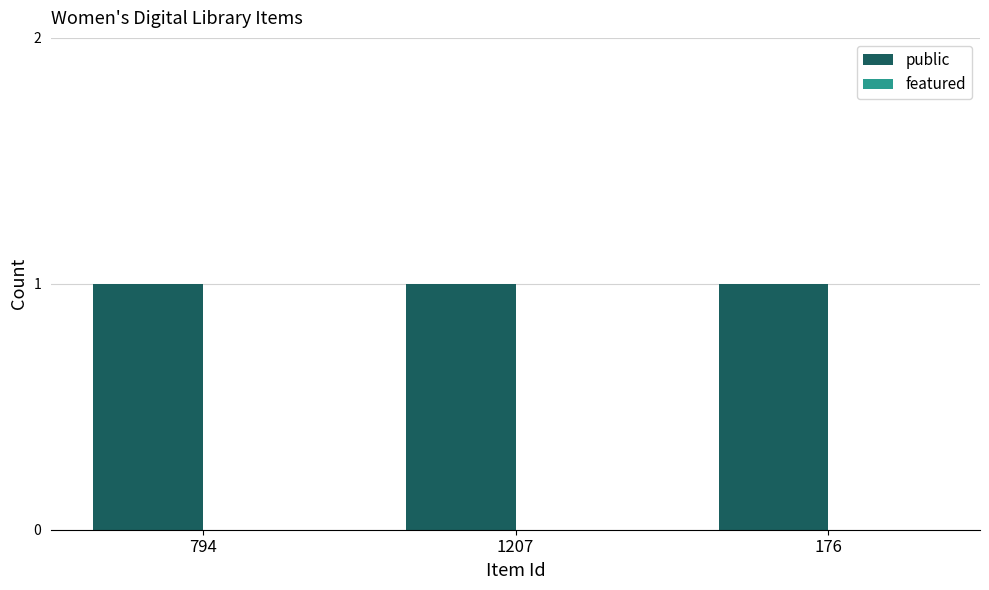

Reading left to right, transcribe all the data shown in this chart.

public: 794=1	1207=1	176=1
featured: 794=0	1207=0	176=0